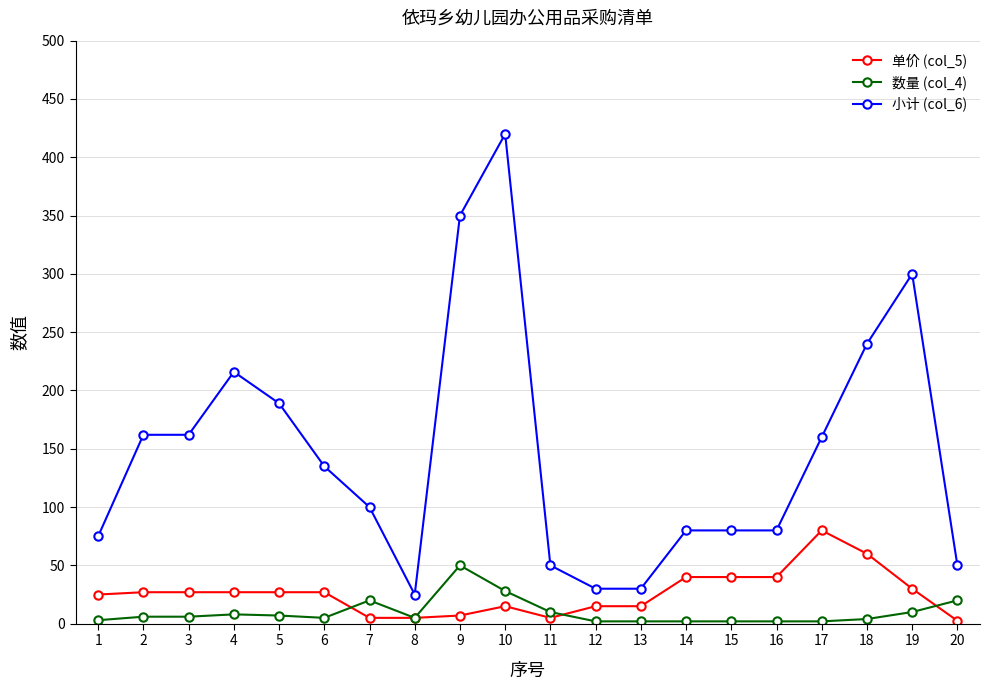

Rank the series at 3 from highest to lowest value.

小计 (col_6), 单价 (col_5), 数量 (col_4)